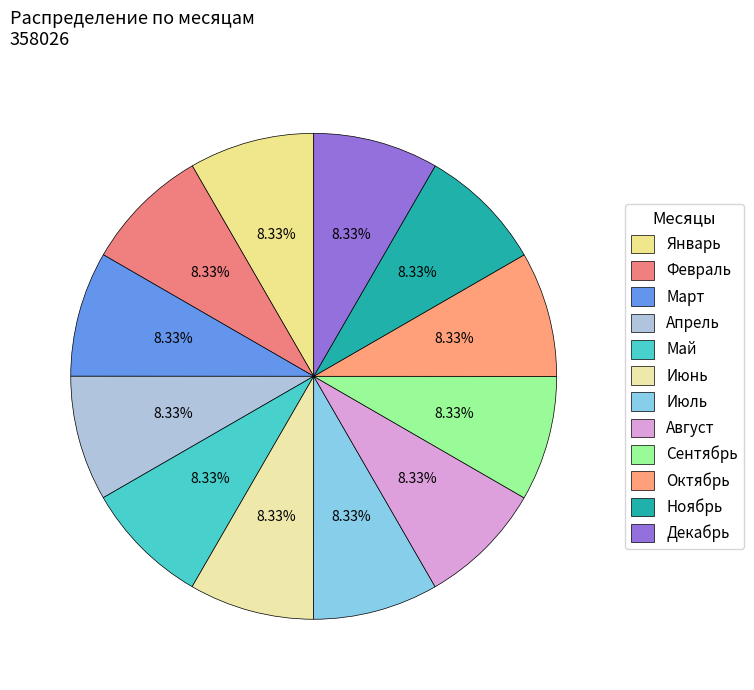

Rank the categories by value from highest to lowest.

Декабрь, Ноябрь, Октябрь, Сентябрь, Август, Июль, Июнь, Май, Апрель, Март, Февраль, Январь